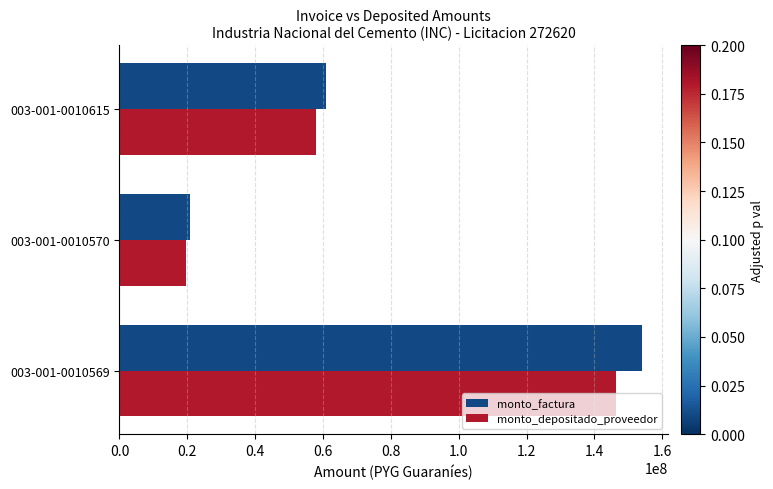

Which series changed the most between 003-001-0010569 and 003-001-0010615?

monto_factura